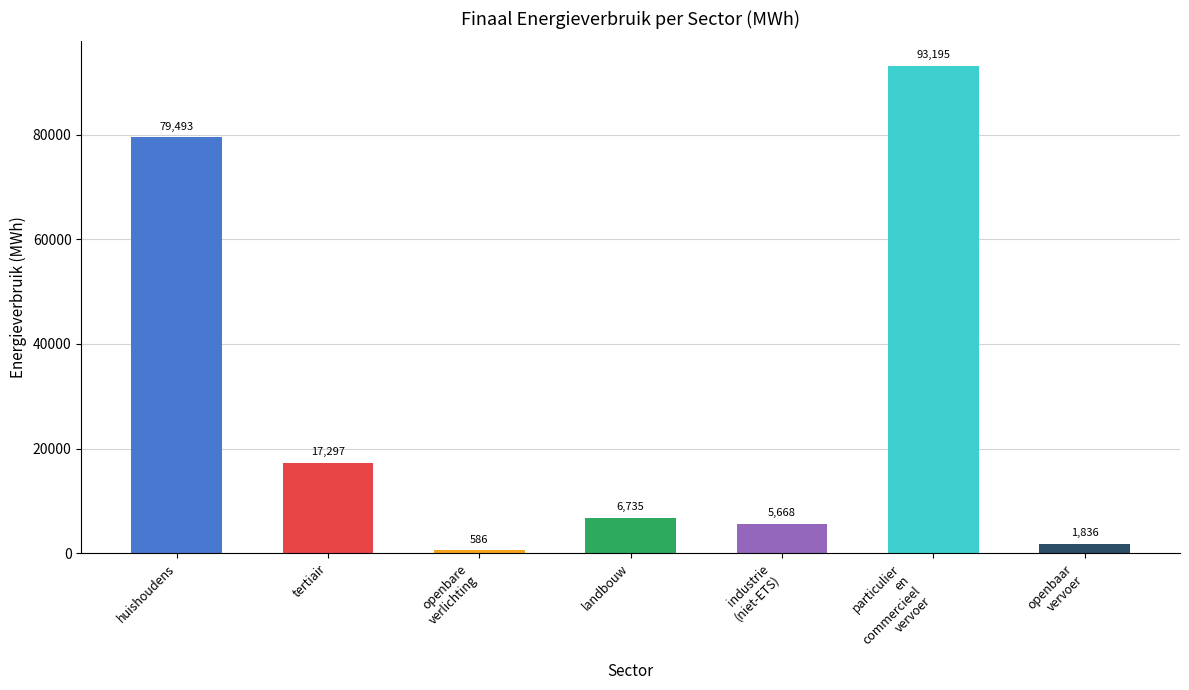

What is the difference between the second highest and minimum values?

78907.1